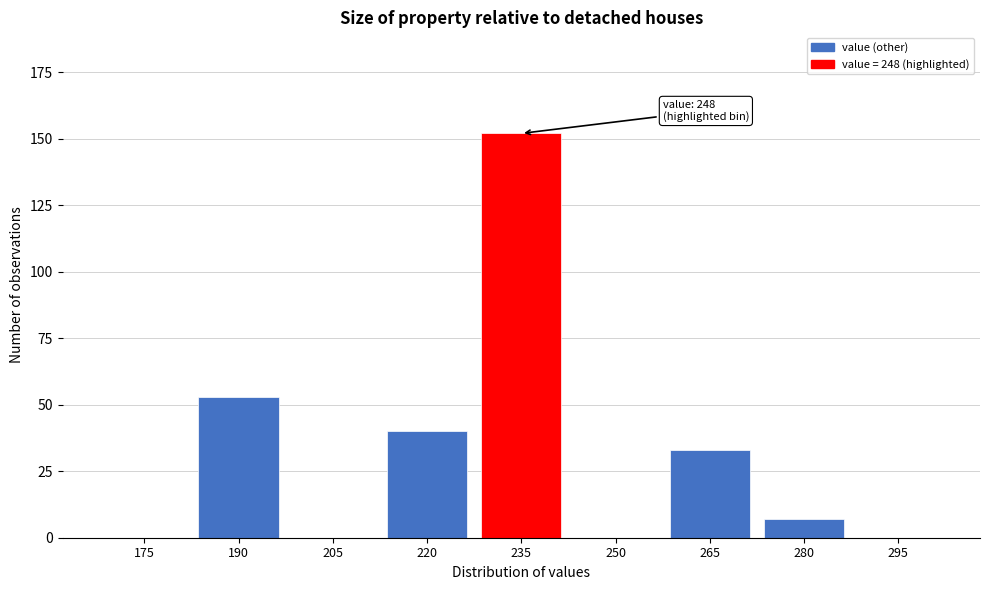

Reading left to right, list all the values displayed in this chart.

175=0	190=53	205=0	220=40	235=152	250=0	265=33	280=7	295=0